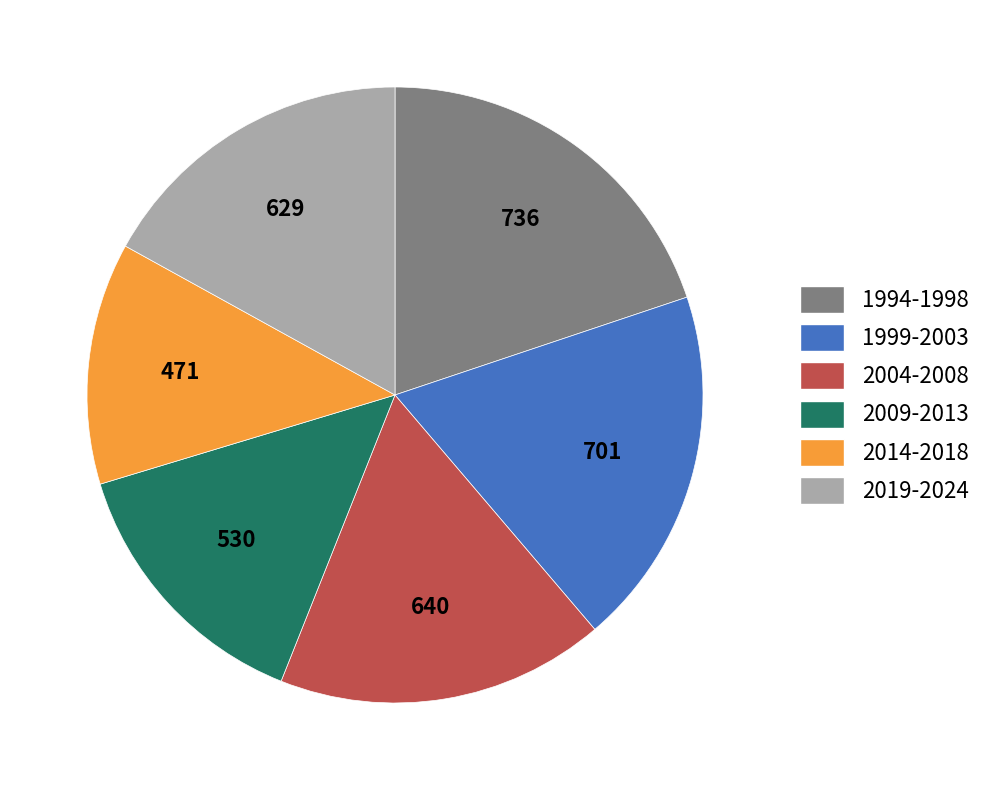

True or false: 2009-2013 accounts for 14% of the total.

True